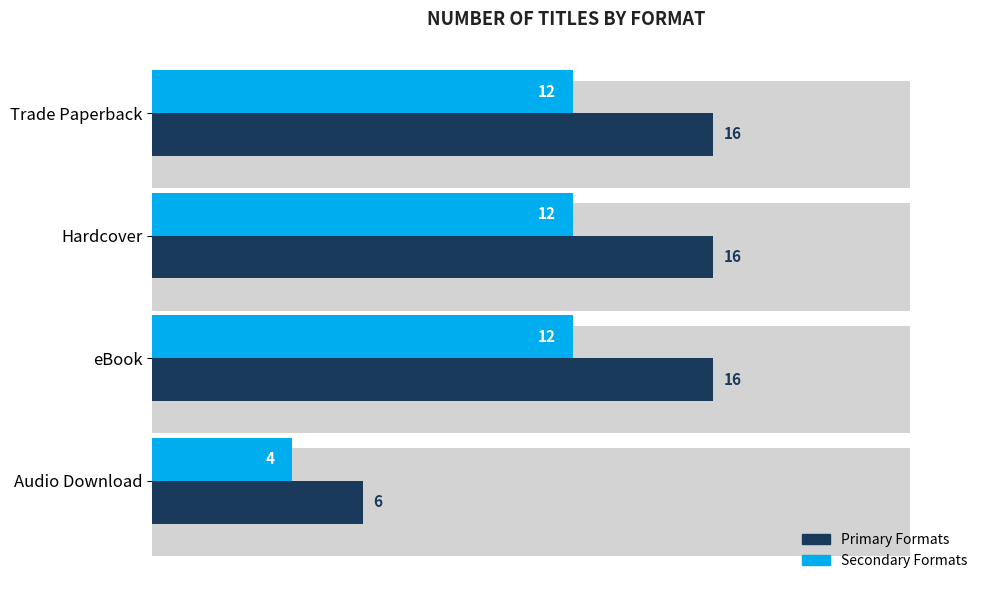

Rank the series at Hardcover from highest to lowest value.

Primary, Secondary